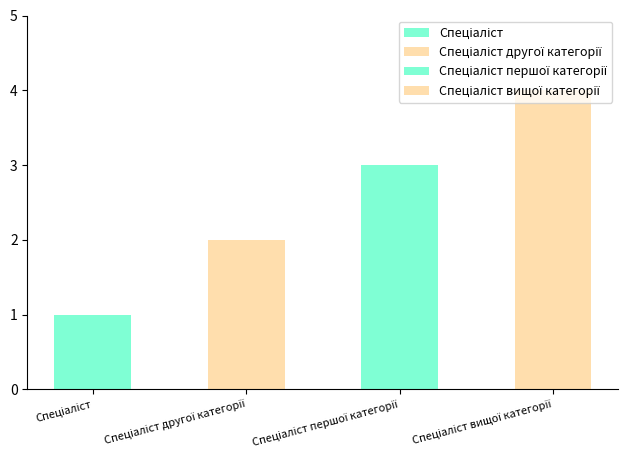

The chart shows a value of 1 at Спеціаліст другої категорії. True or false?

False